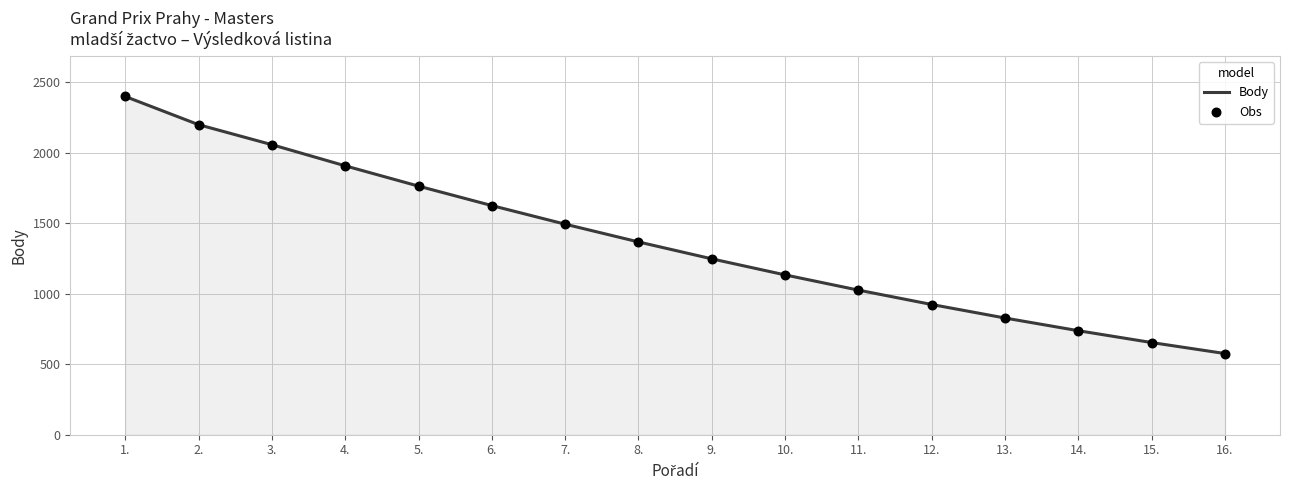

Between 16. and 6., which is larger?

6.